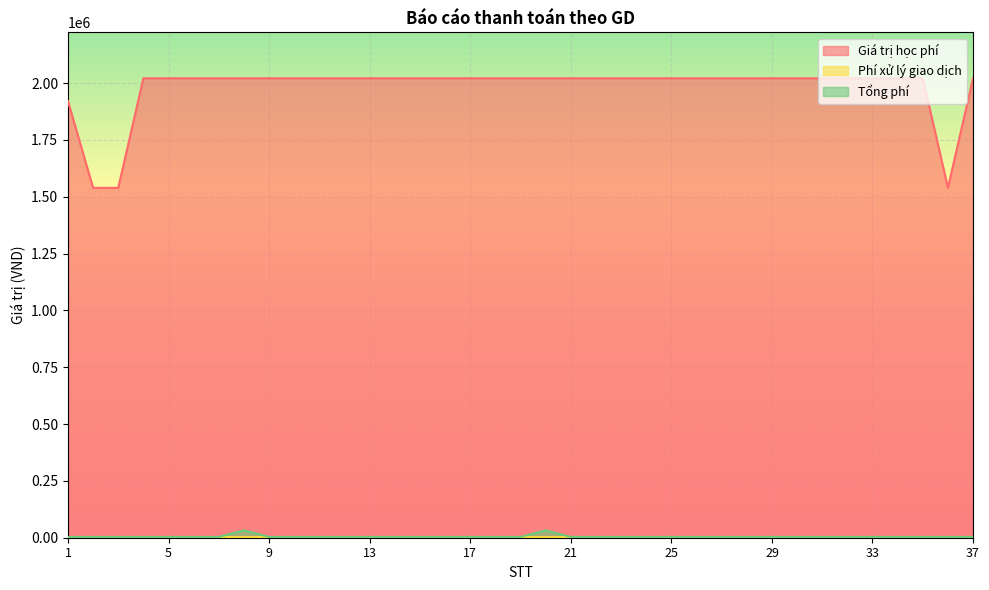

What value does the Giá trị học phí series have at 16, to the nearest 10?

2021000